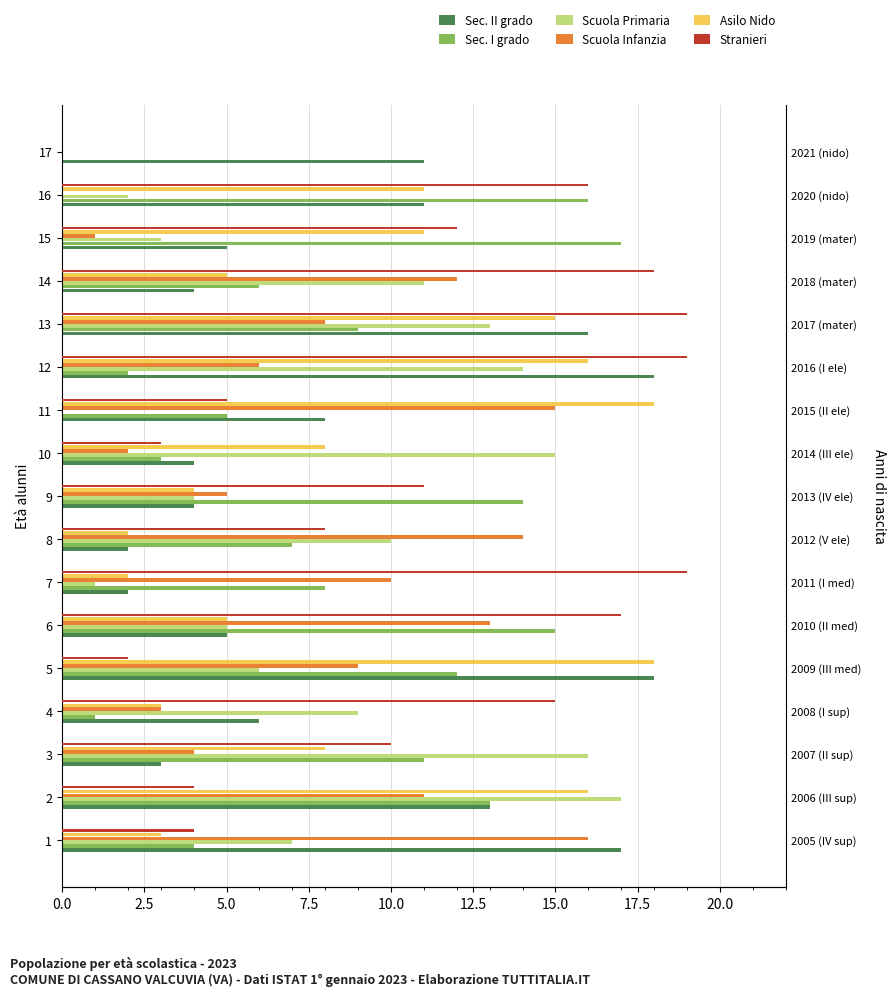

Is the value of Asilo Nido at 11 greater than the value of Sec. II grado at 1?

Yes